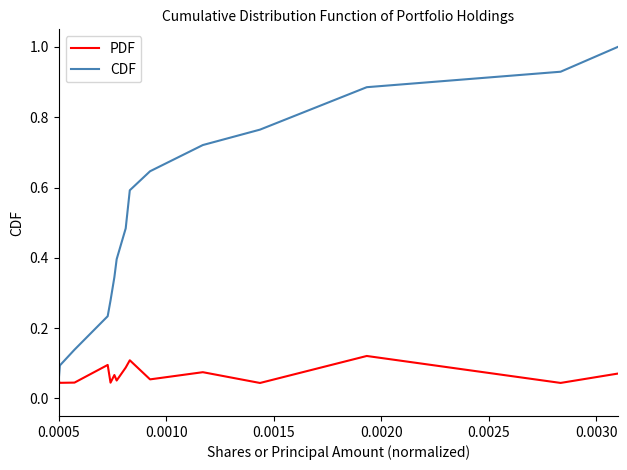

List the series in order of their peak value, lowest first.

PDF, CDF